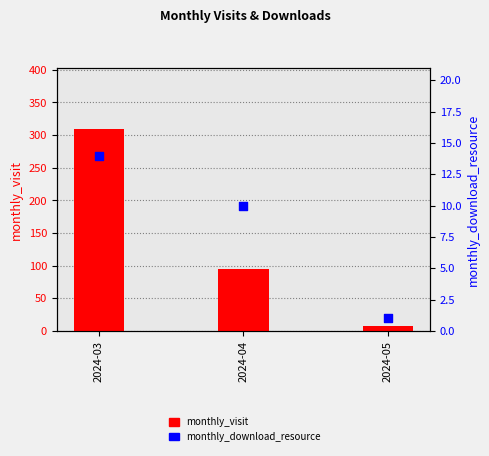

What are all the series names shown in the legend?

monthly_visit, monthly_download_resource